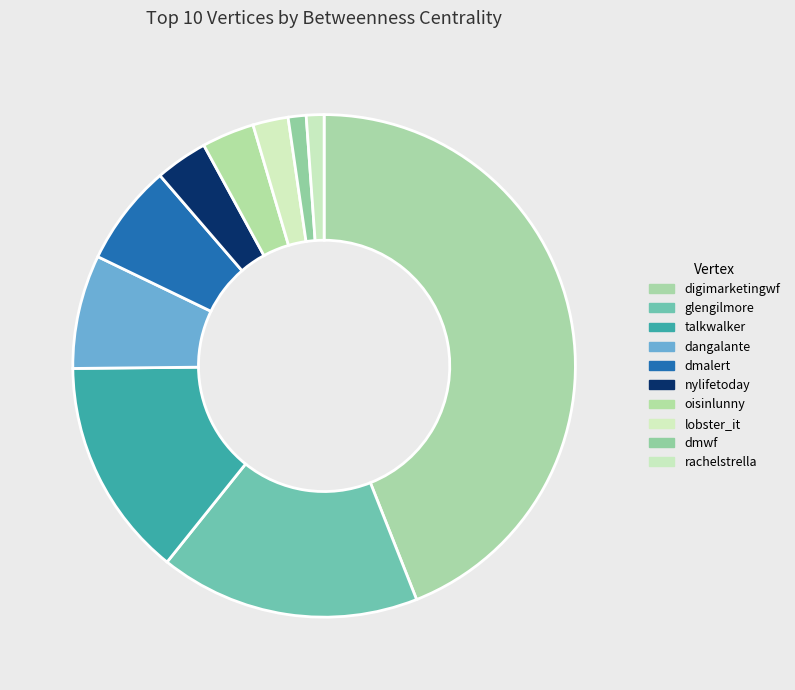

Does talkwalker represent more than half of the total?

No